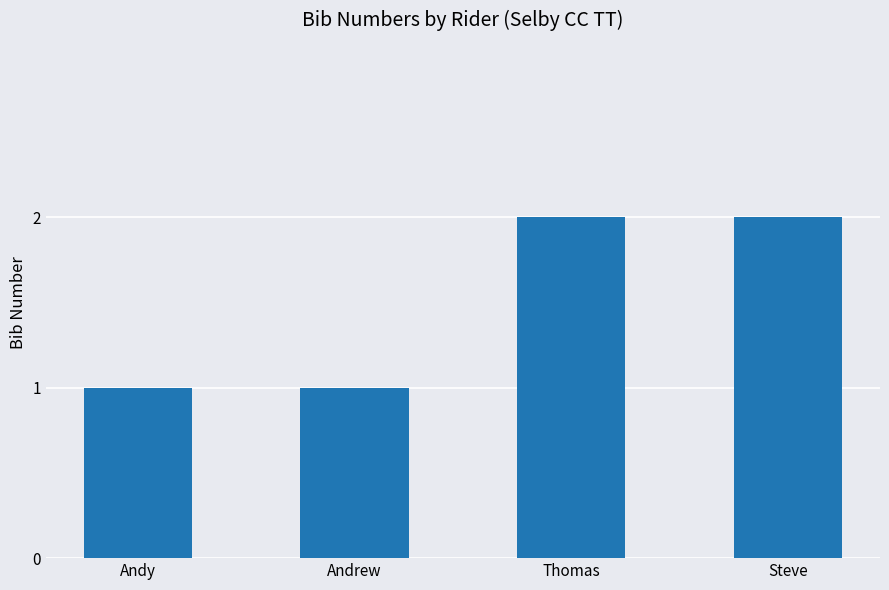

What is the difference between the maximum and second lowest values?

1